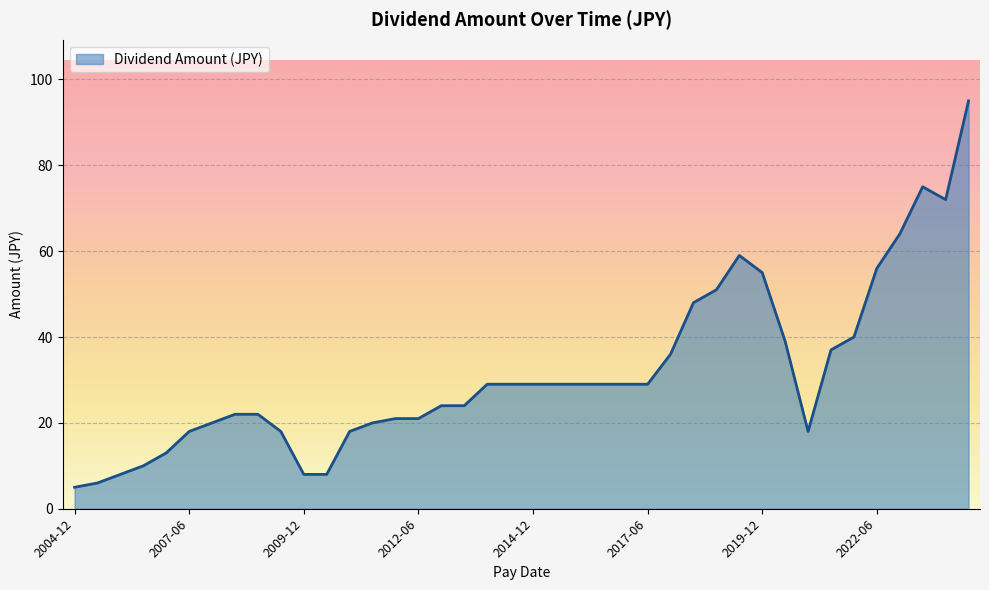

What is the difference between the maximum and minimum values?

90